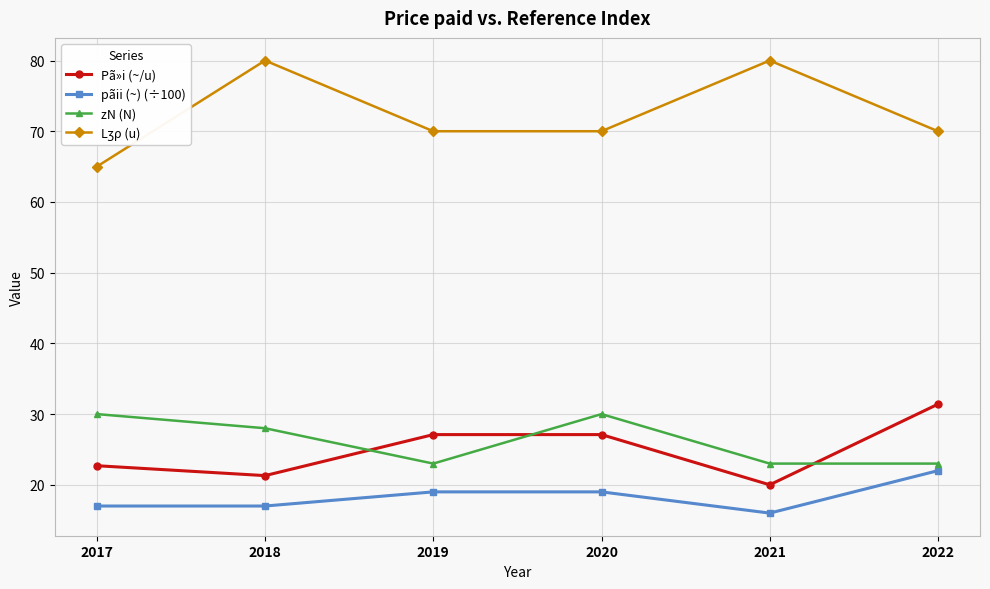

At which category does zN (N) reach its first local peak?

2020